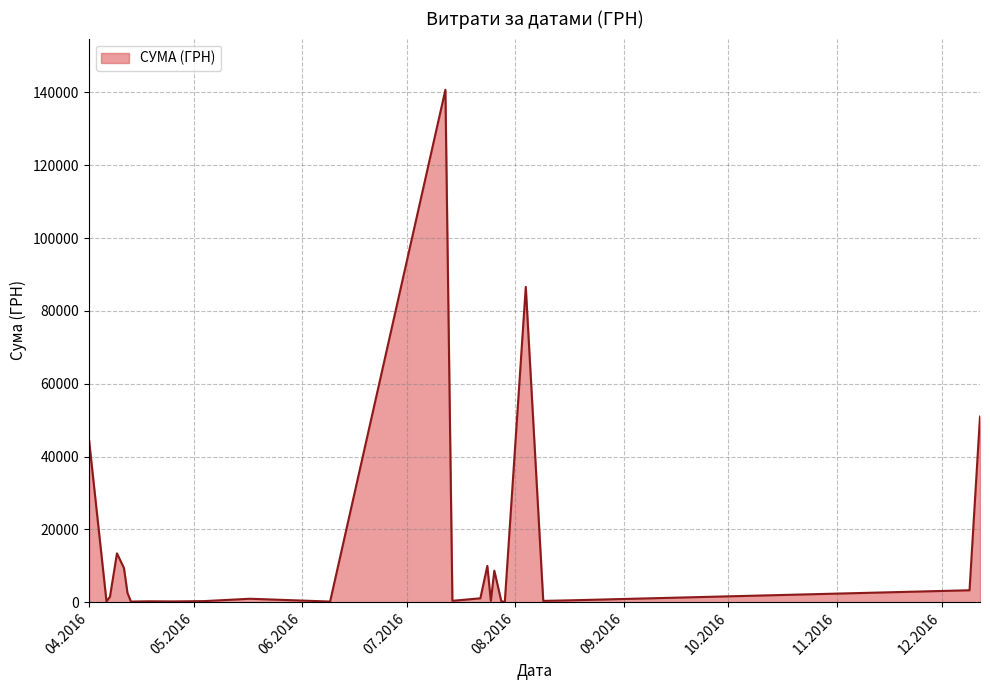

What is the greatest value displayed?

140706.2